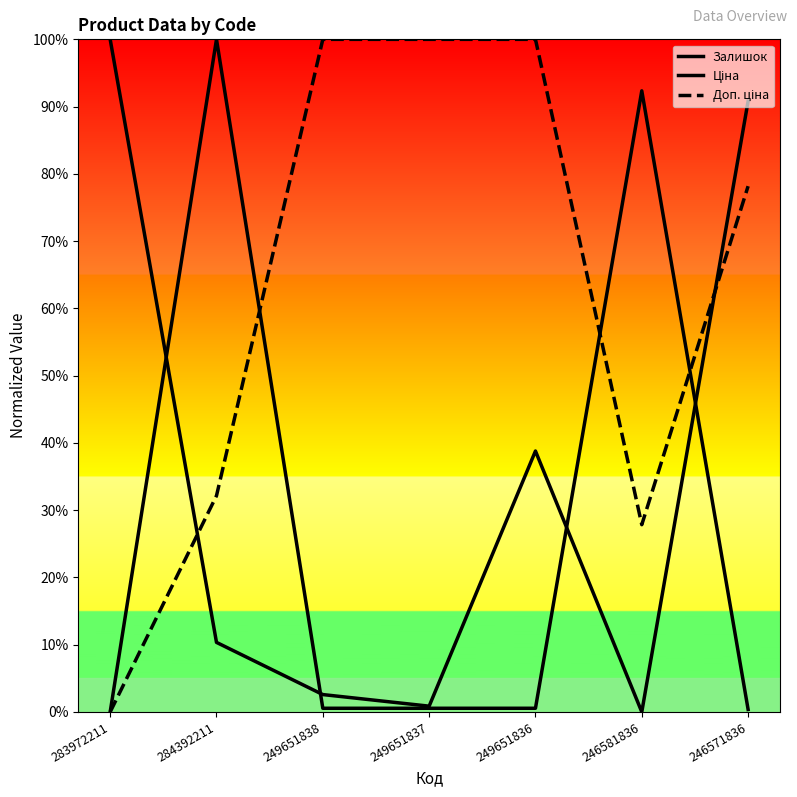

At which category does the chart reach its minimum across all series?

246581836